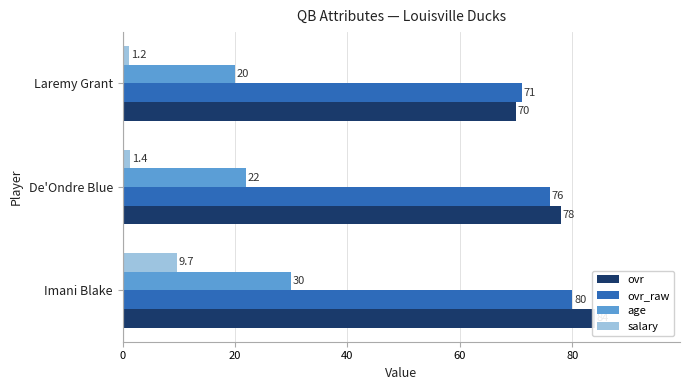

How many ovr values are between 70 and 84?

3